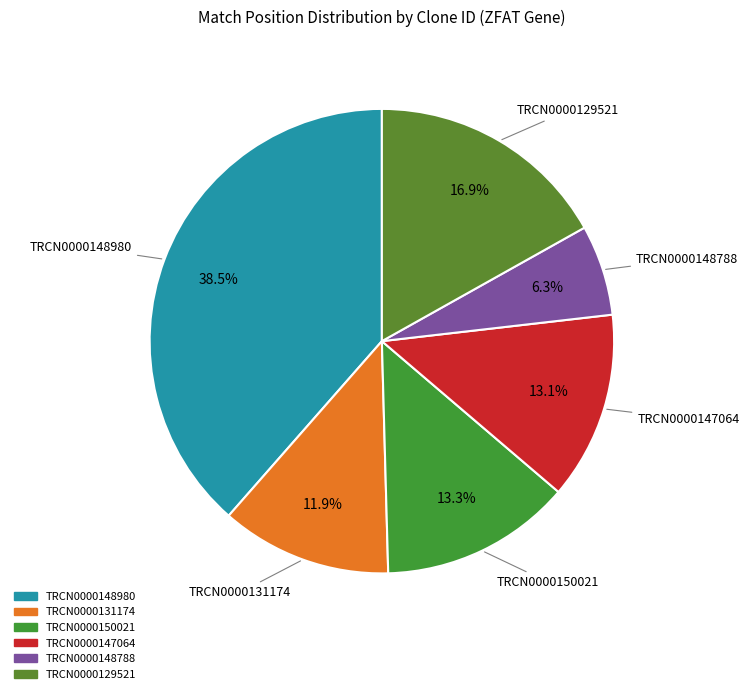

To the nearest percent, what is the difference between the TRCN0000131174 and TRCN0000150021 slice percentages?

1%